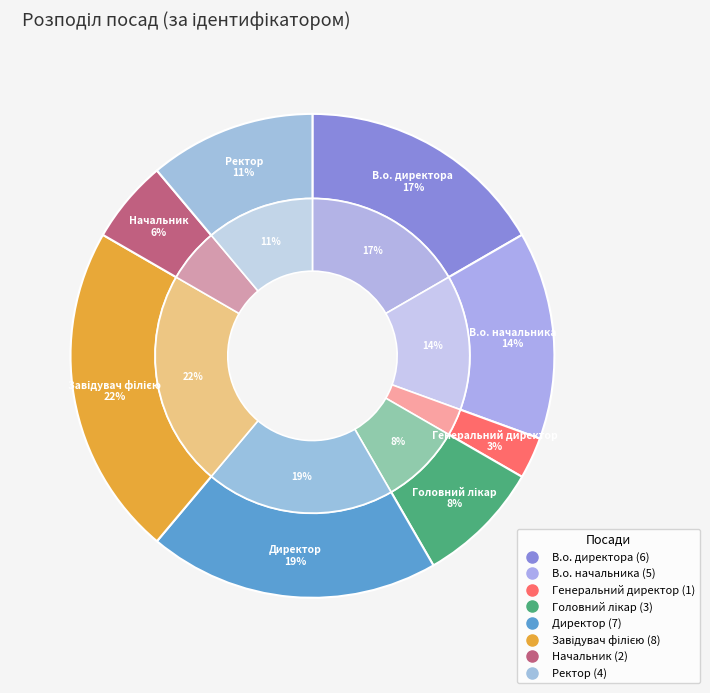

Rank the categories by value from highest to lowest.

Завідувач філією, Директор, В.о. директора, В.о. начальника, Ректор, Головний лікар, Начальник, Генеральний директор